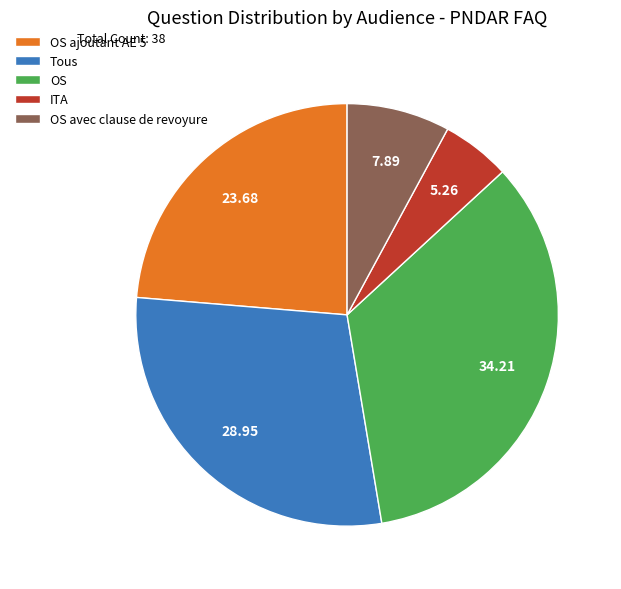

What is the ratio of the value at Tous to the value at OS ajoutant AE 5?

1.2